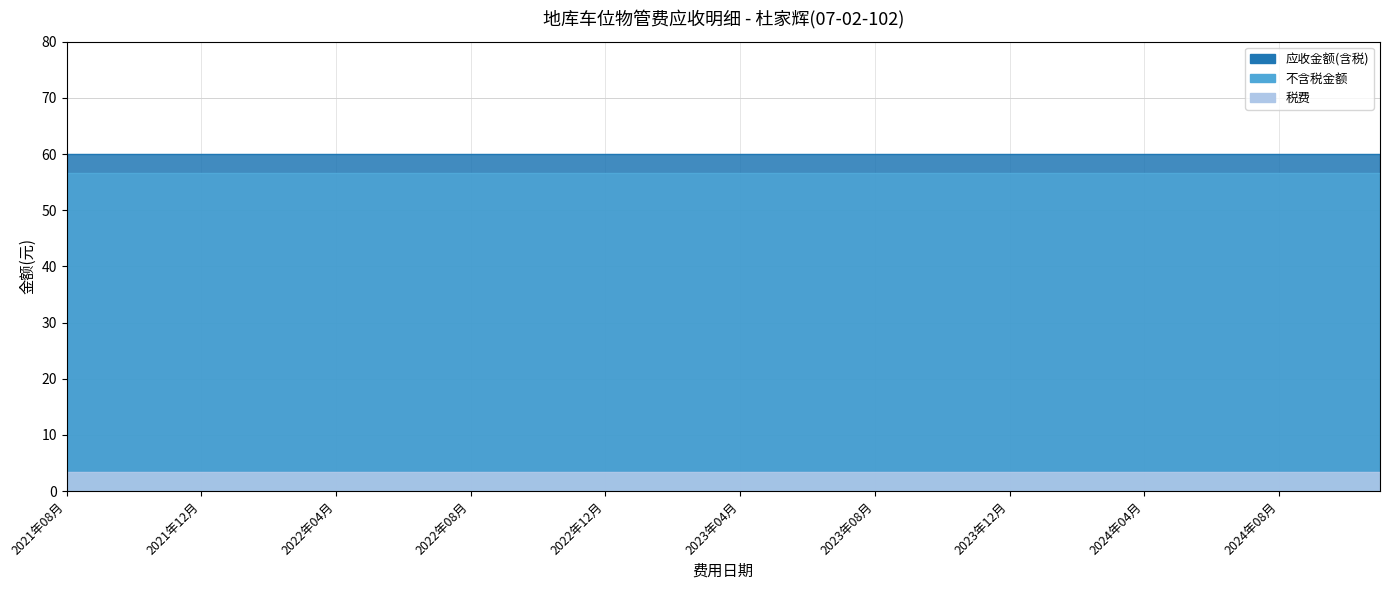

What is the label of the 5th point from the left?

2021年12月